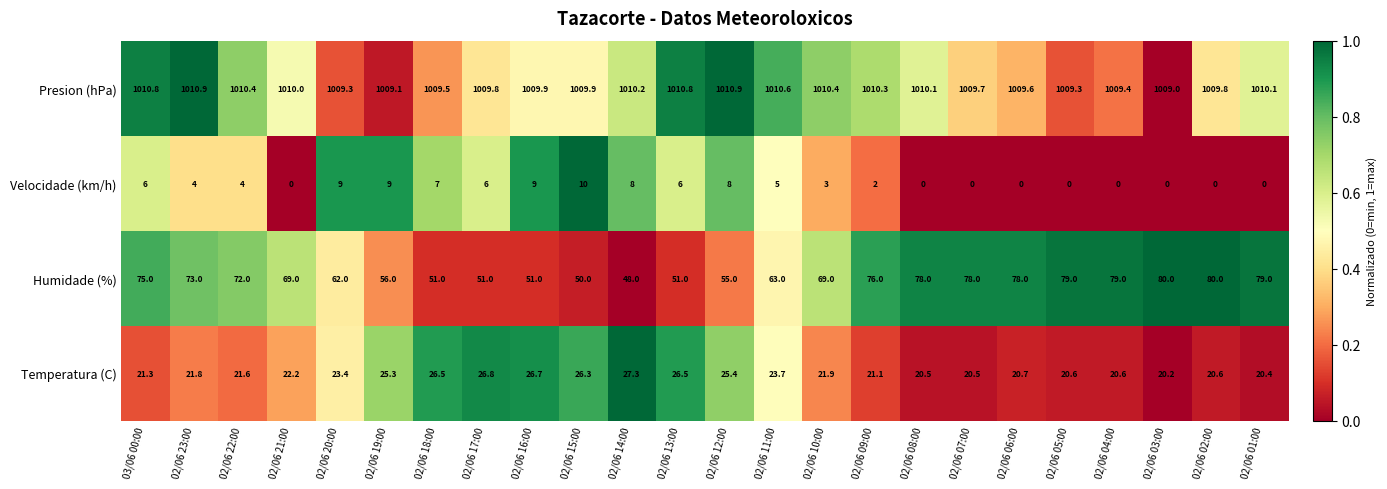

Rank the series at 02/06 12:00 from lowest to highest value.

Velocidade (km/h), Temperatura (C), Humidade (%), Presion (hPa)